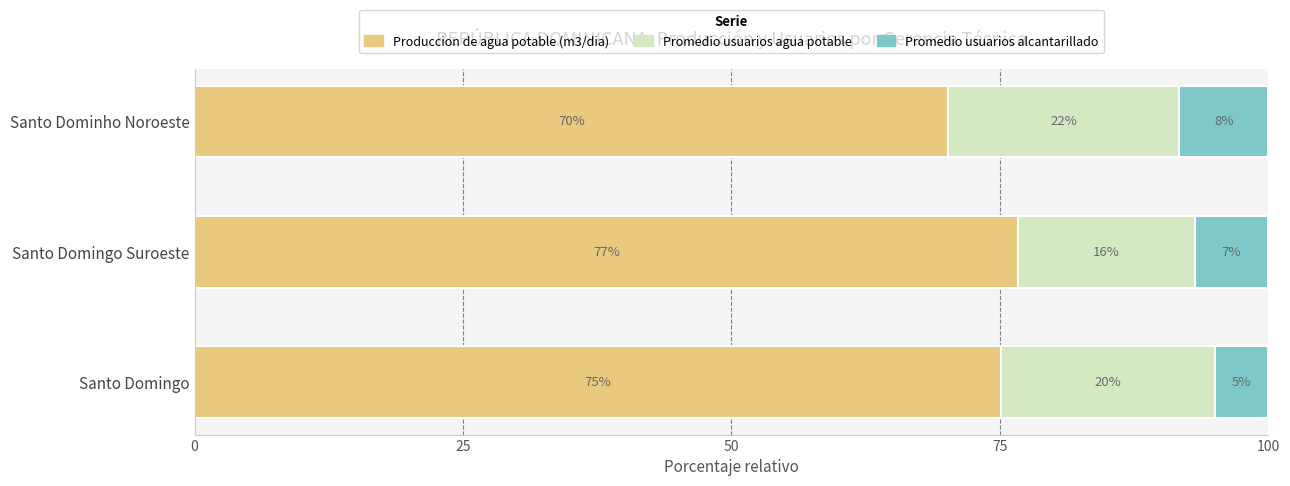

What is the total value across all series at Santo Domingo?

100.0